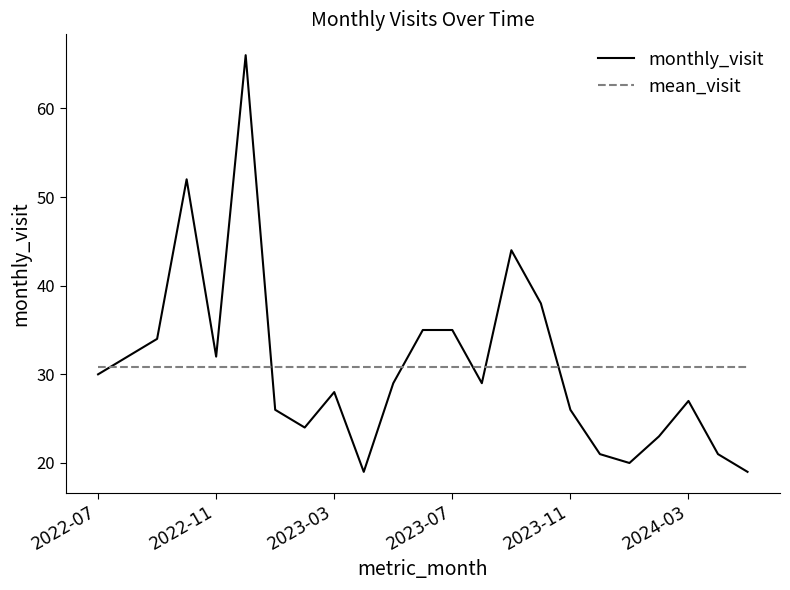

Rank the series by their maximum value, from highest to lowest.

monthly_visit, mean_visit